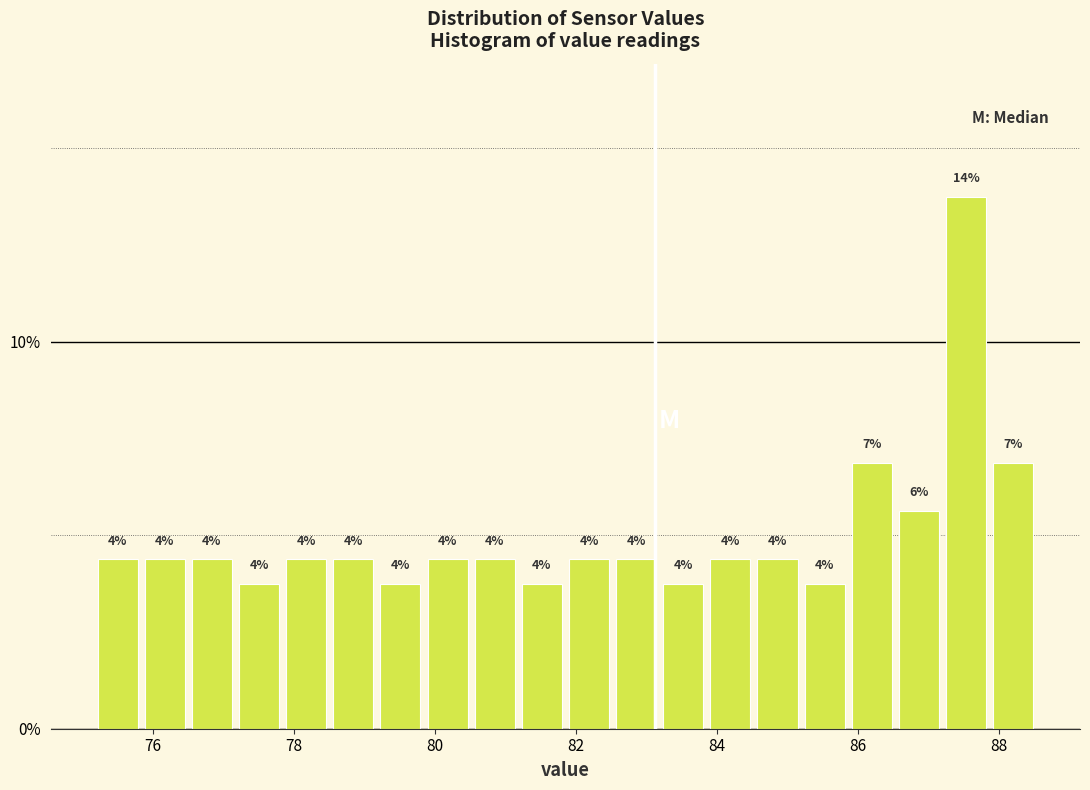

Around what value on the x-axis is the tallest bar? Give the approximate position of its centre, as read against the axis.

87.6